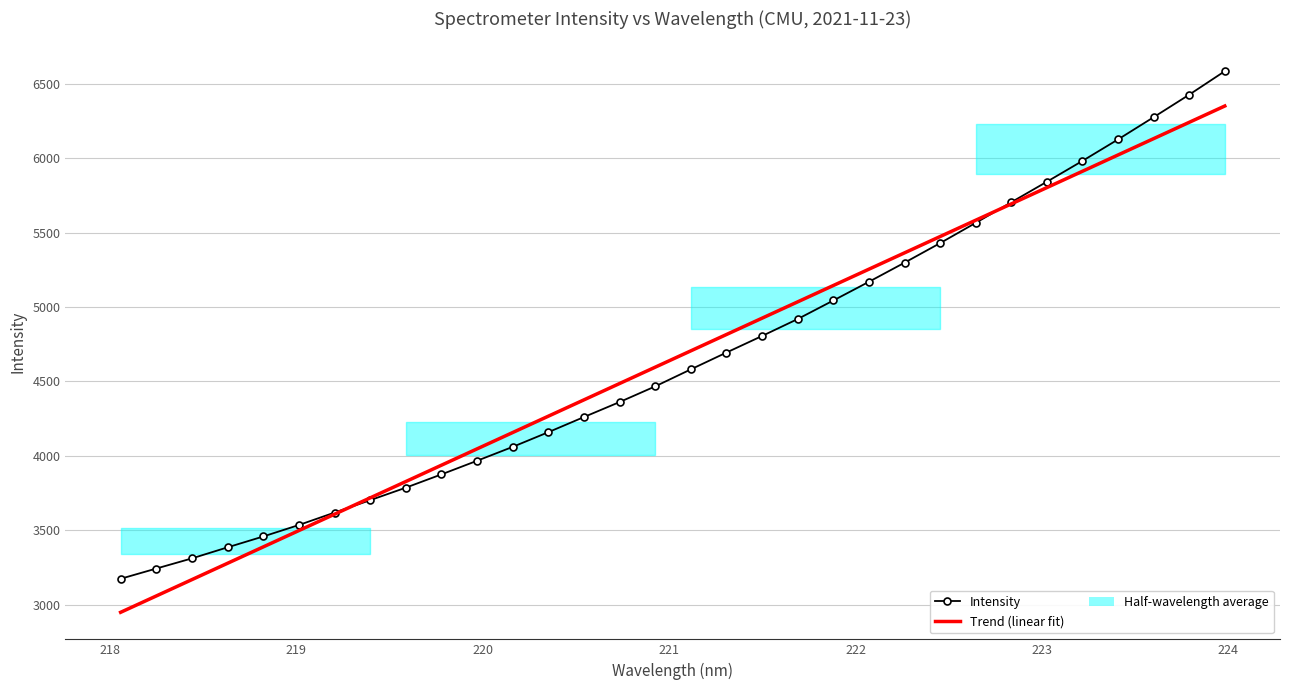

Reading left to right, what are all the values shown in this chart?

218.0596=3173.6	218.2508=3242.3	218.442=3310.6	218.6332=3384.9	218.8244=3457.9	219.0156=3535.0	219.2067=3618.5	219.3979=3701.9	219.589=3785.9	219.7801=3875.3	219.9712=3966.9	220.1623=4060.2	220.3533=4158.9	220.5444=4260.7	220.7354=4361.5	220.9264=4466.9	221.1174=4581.1	221.3083=4694.1	221.4993=4805.5	221.6902=4919.3	221.8812=5043.8	222.0721=5169.5	222.263=5298.0	222.4538=5429.3	222.6447=5565.5	222.8355=5704.1	223.0264=5842.0	223.2172=5982.0	223.408=6126.4	223.5987=6275.6	223.7895=6427.0	223.9802=6584.9